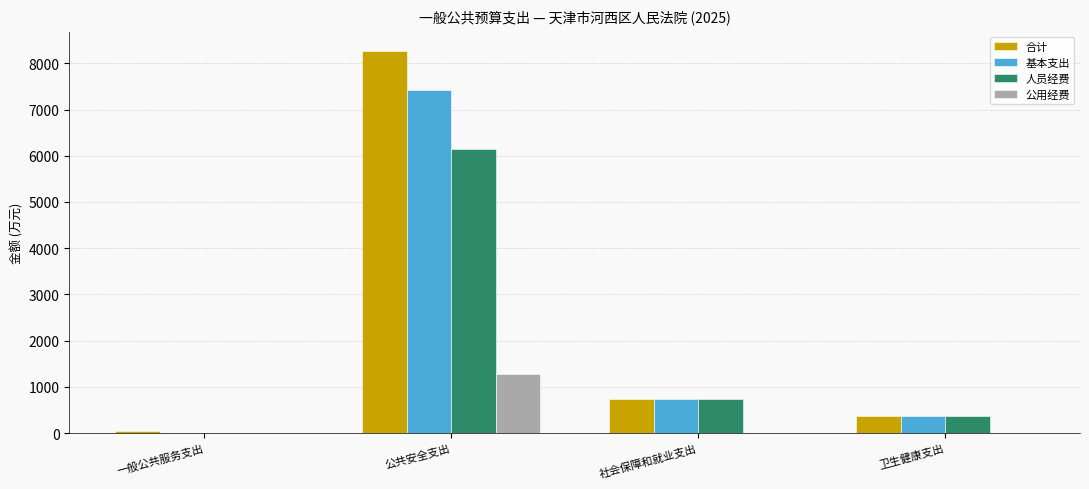

What is the total value across all series at 公共安全支出?

23120.3